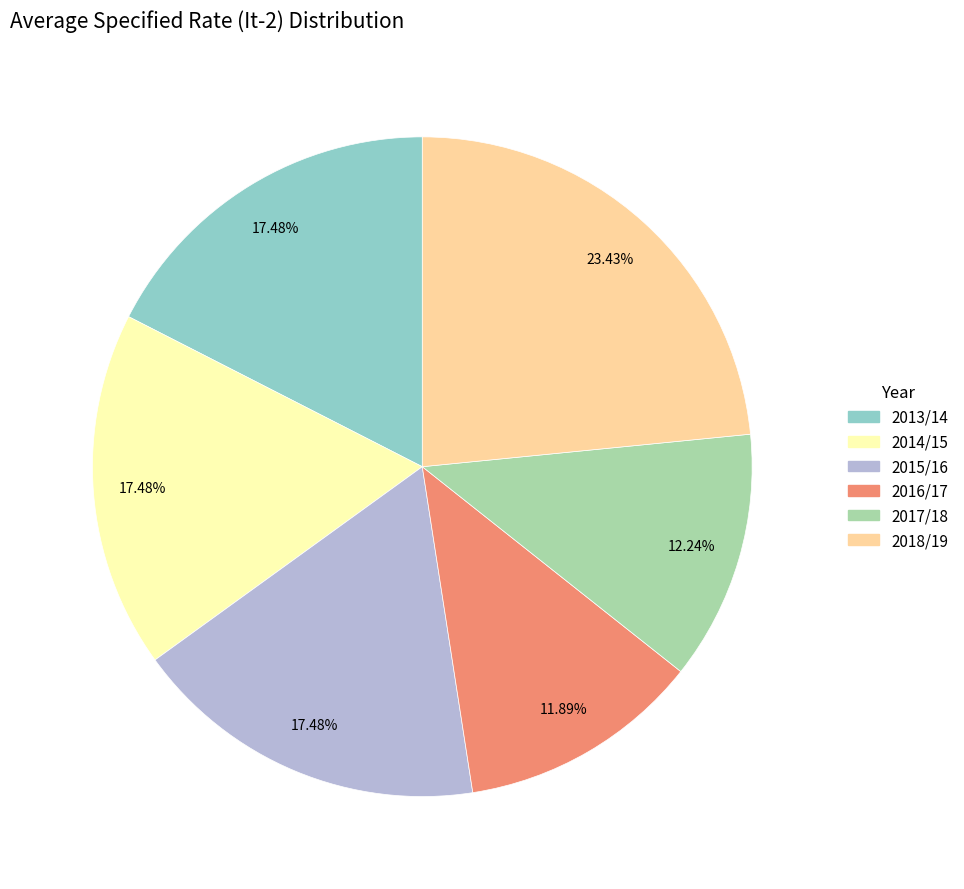

Is there any slice that represents more than half of the pie?

No